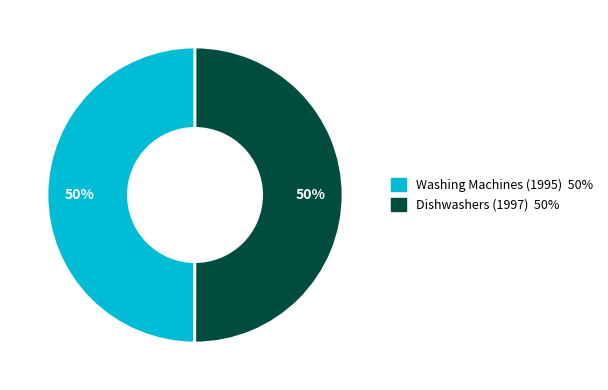

Count the number of slices in the pie.

2